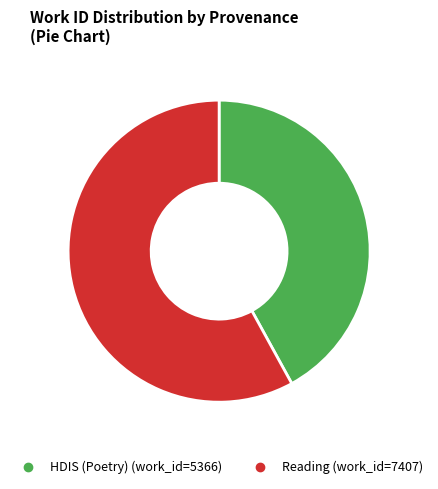

What percentage is the Reading slice, to the nearest percent?

58%